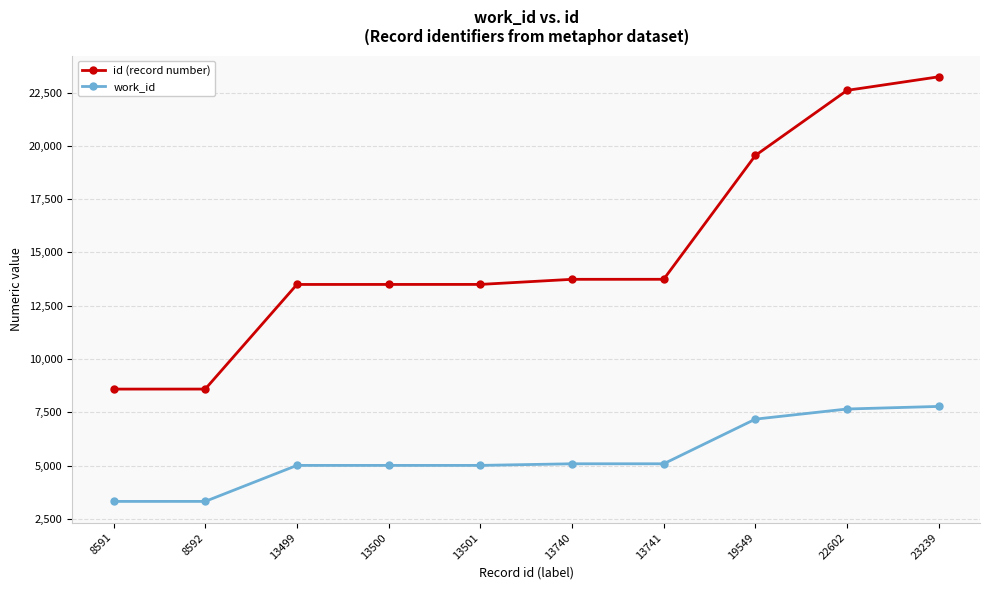

True or false: id (record number) and work_id intersect in this chart.

False